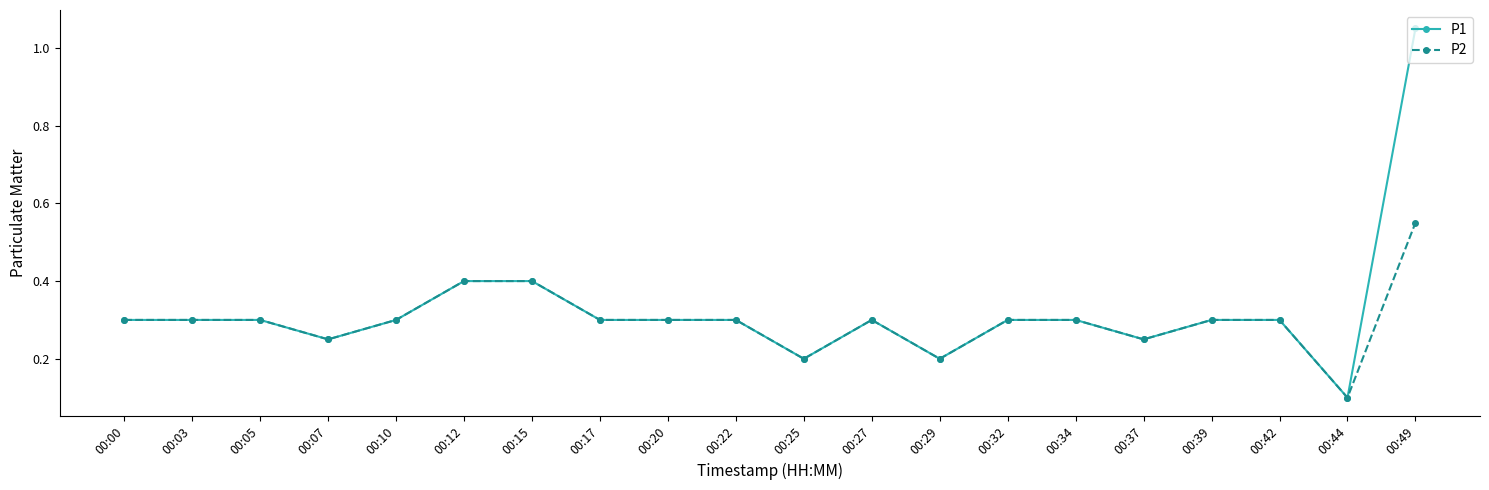

True or false: P1 has more than 0 interior local peaks.

True